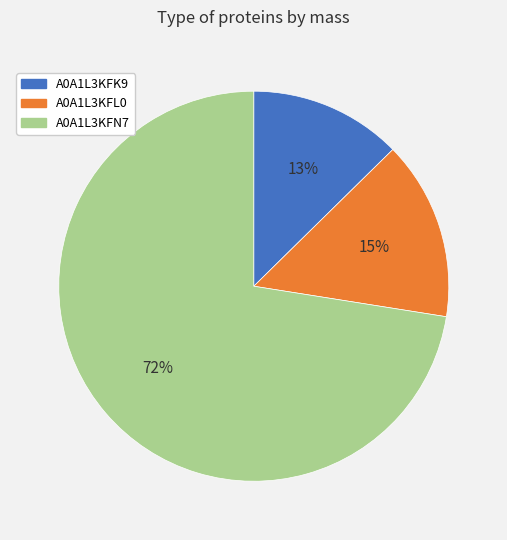

Which has a higher value, A0A1L3KFK9 or A0A1L3KFL0?

A0A1L3KFL0